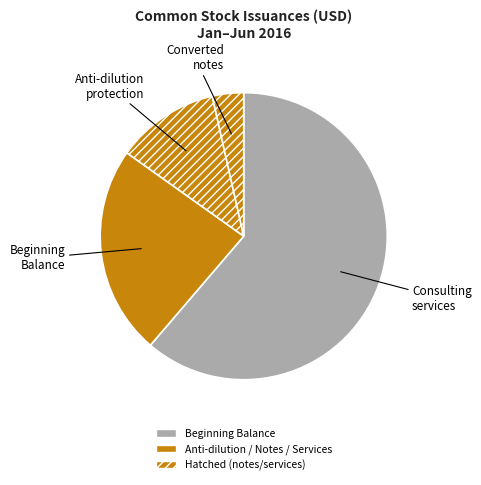

Is it true that Beginning Balance is 30% of the pie?

False